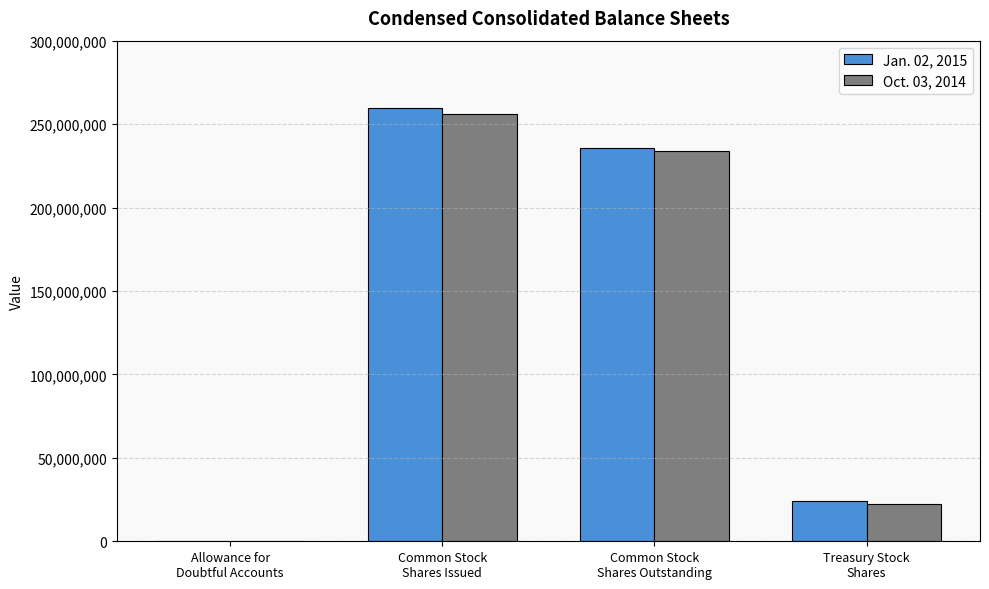

How many series are shown in this chart?

2